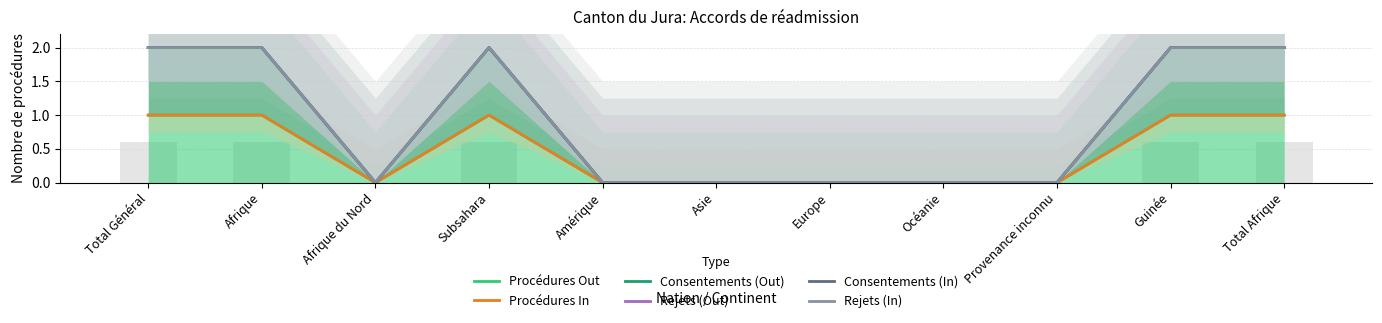

What is the label of the 1st bar from the left?

Total Général